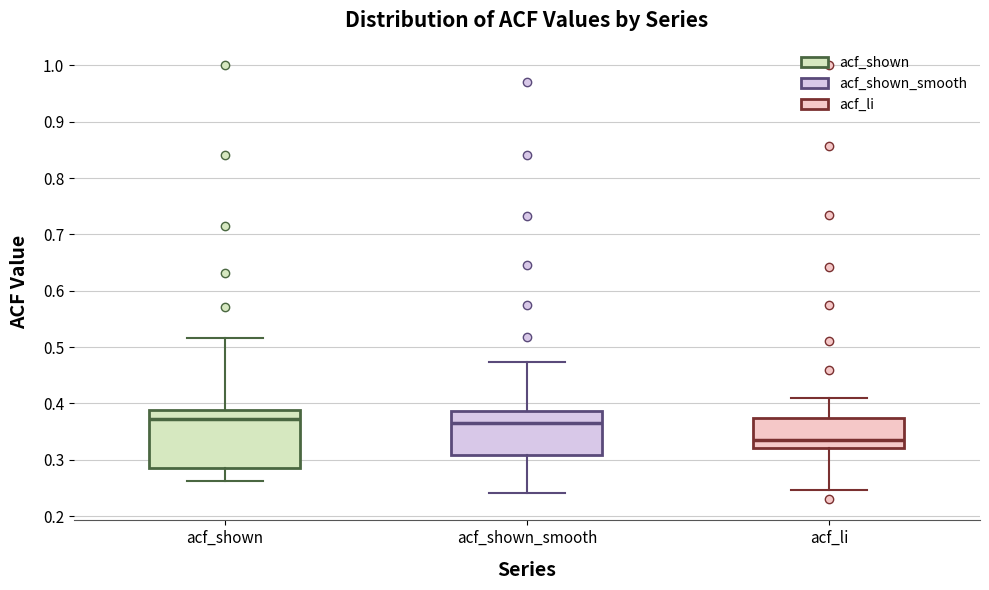

Where does the median line of the box for acf_shown_smooth sit on the y-axis? The values are not printed on the chart, so give them approximately, as read against the axis.

0.37